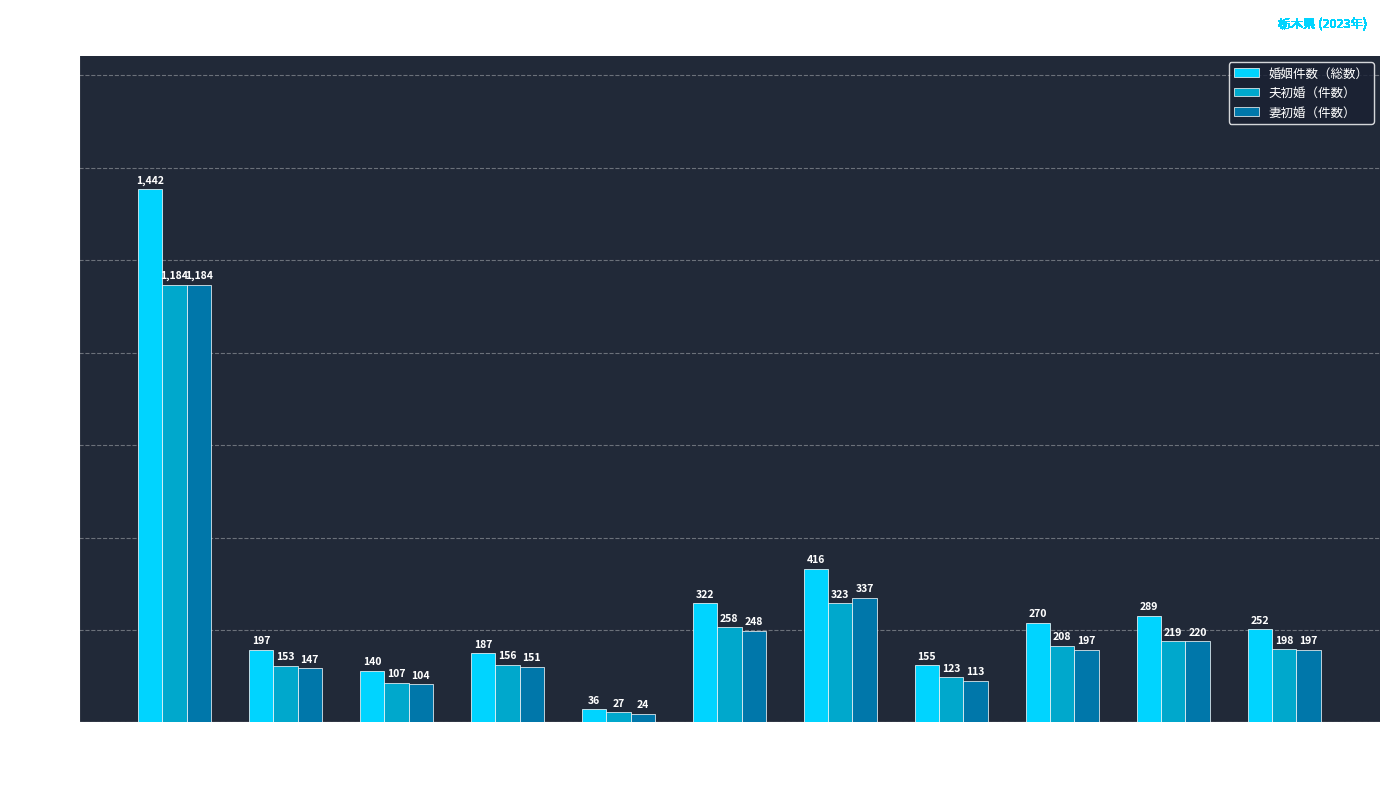

What is the label of the 2nd bar from the left?

鹿沼市